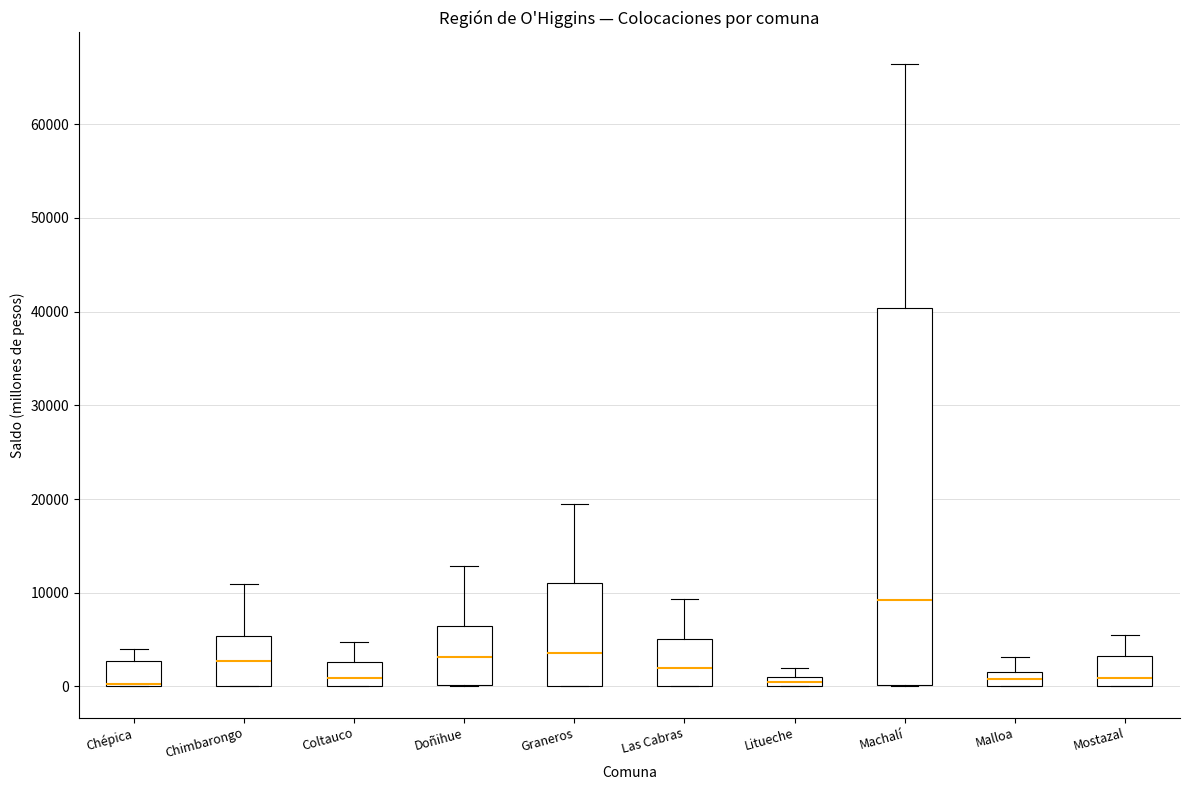

Where is the lower edge of the box for Graneros on the y-axis? The values are not printed on the chart, so give them approximately, as read against the axis.

0